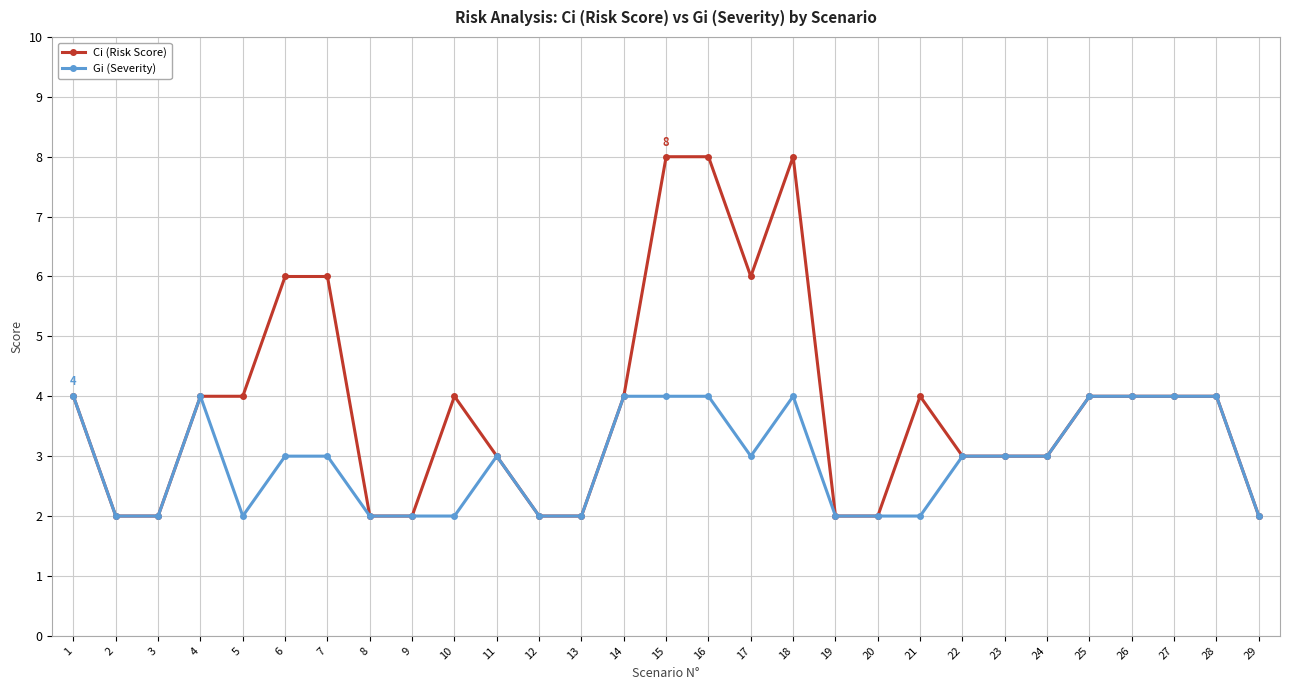

At which category does Gi (Severity) reach its first local peak?

4